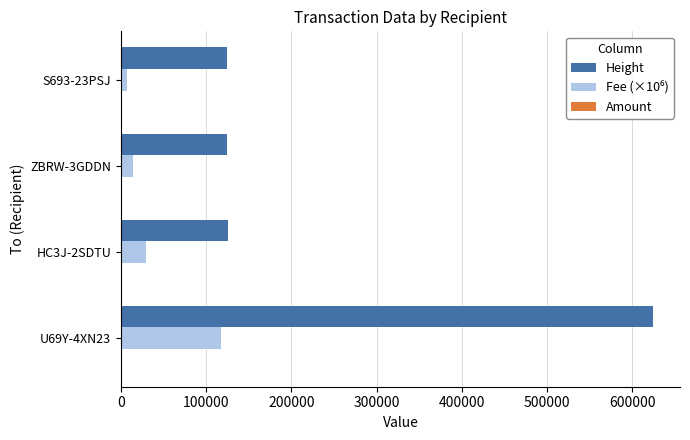

At which category does the chart reach its peak across all series?

U69Y-4XN23